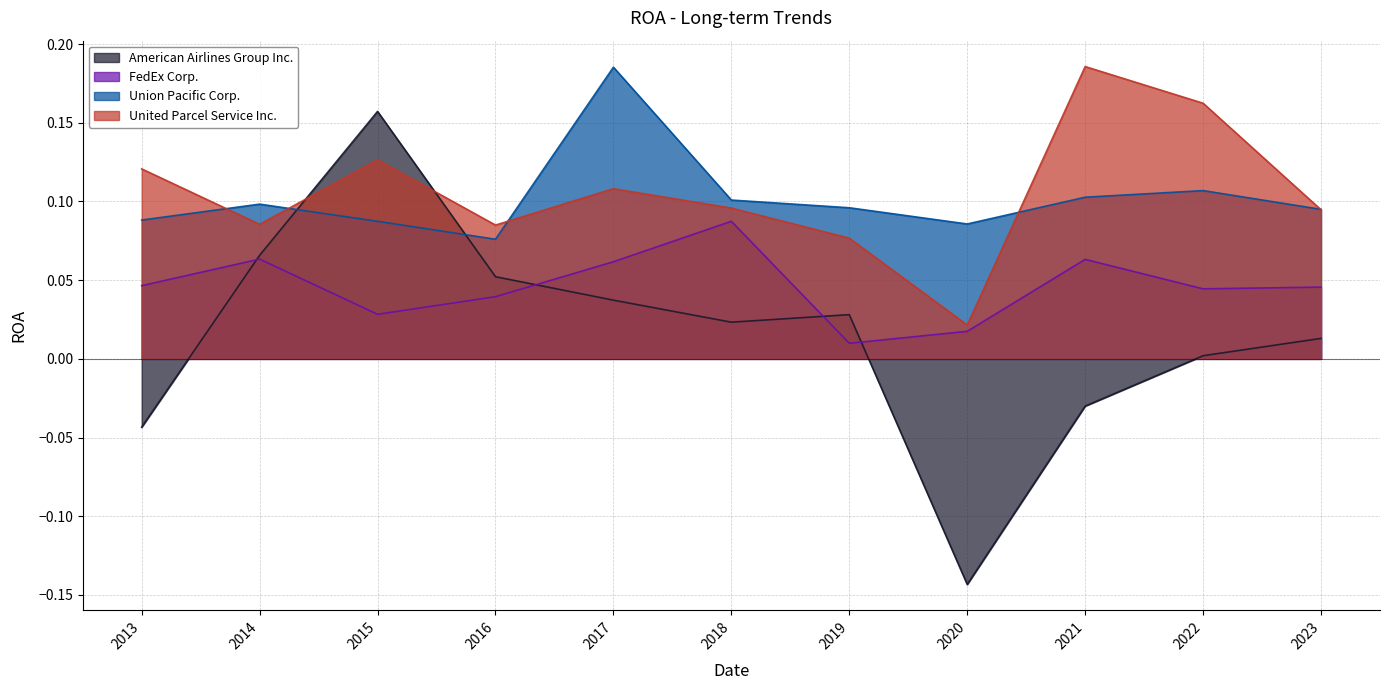

Between 2017 and 2013, which is larger?

2017